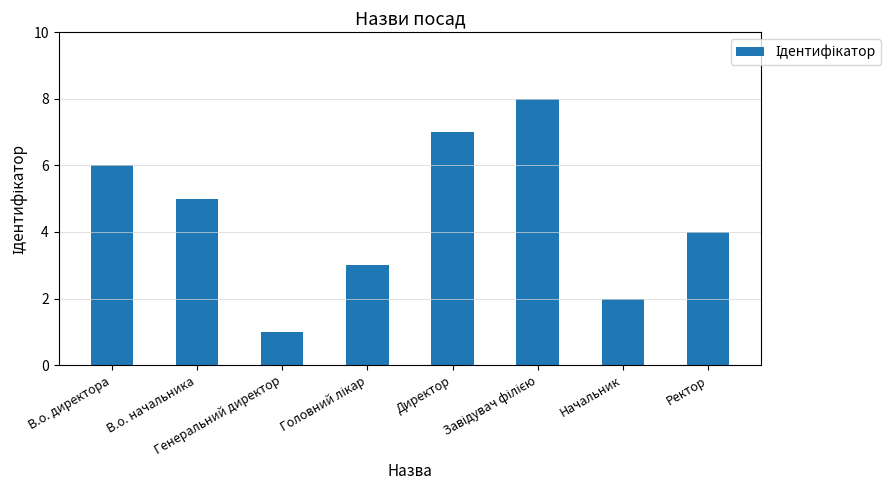

At which label is the value closest to 4?

Ректор